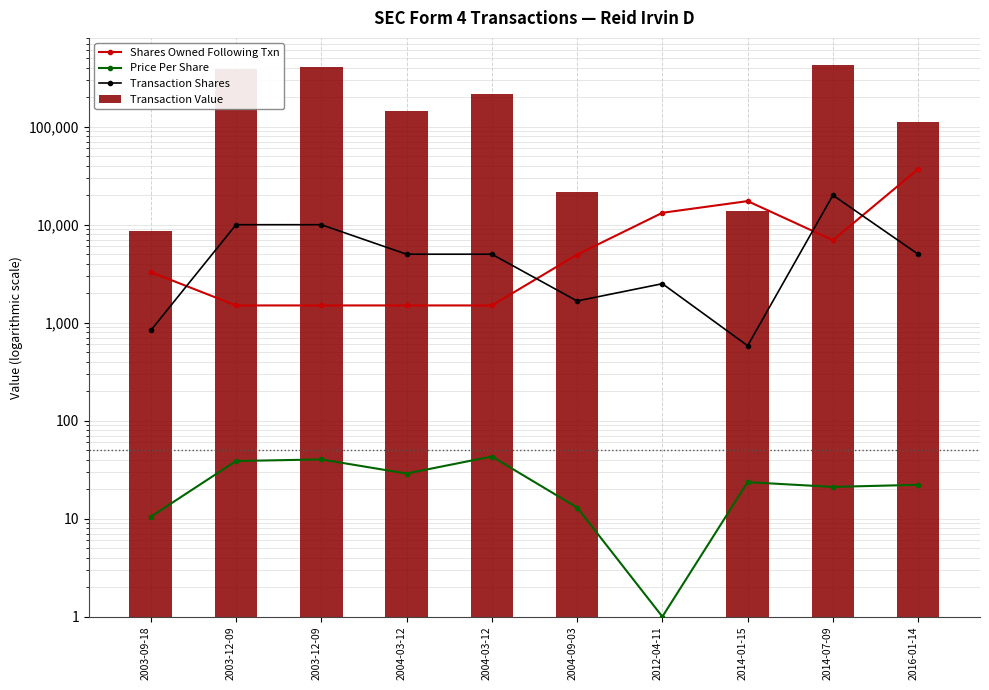

Are the bars grouped side by side (vs. stacked)?

Yes